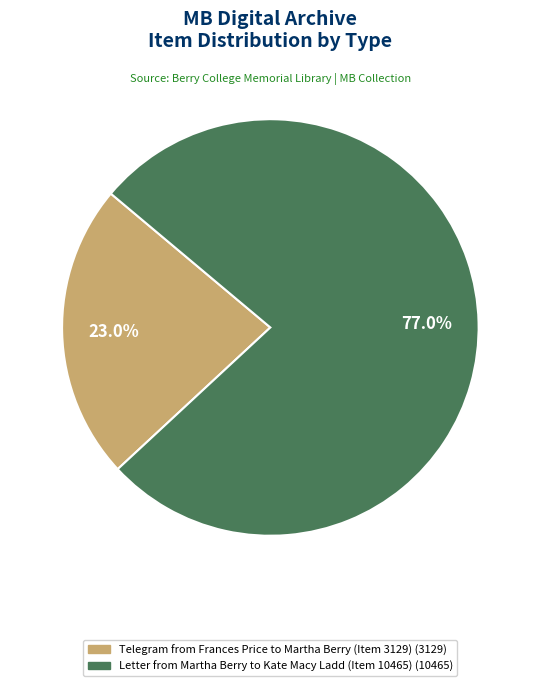

Between Letter from Martha Berry to Kate Macy Ladd (Item 10465) and Telegram from Frances Price to Martha Berry (Item 3129), which is larger?

Letter from Martha Berry to Kate Macy Ladd (Item 10465)